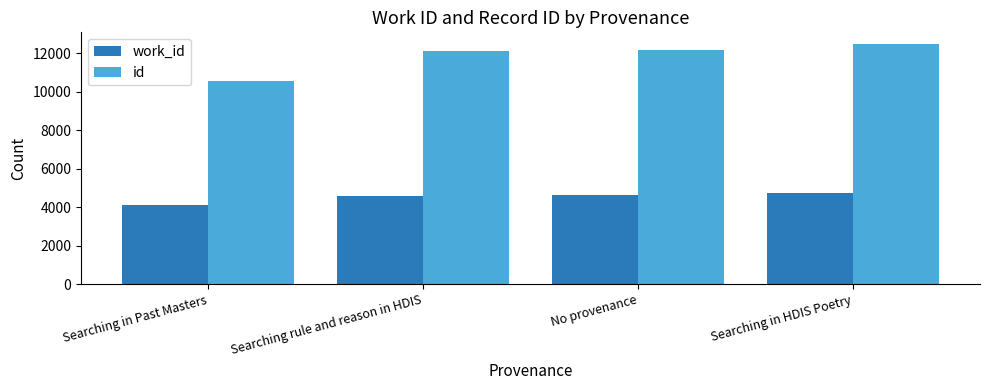

What is the label of the 4th bar from the left?

Searching in HDIS Poetry